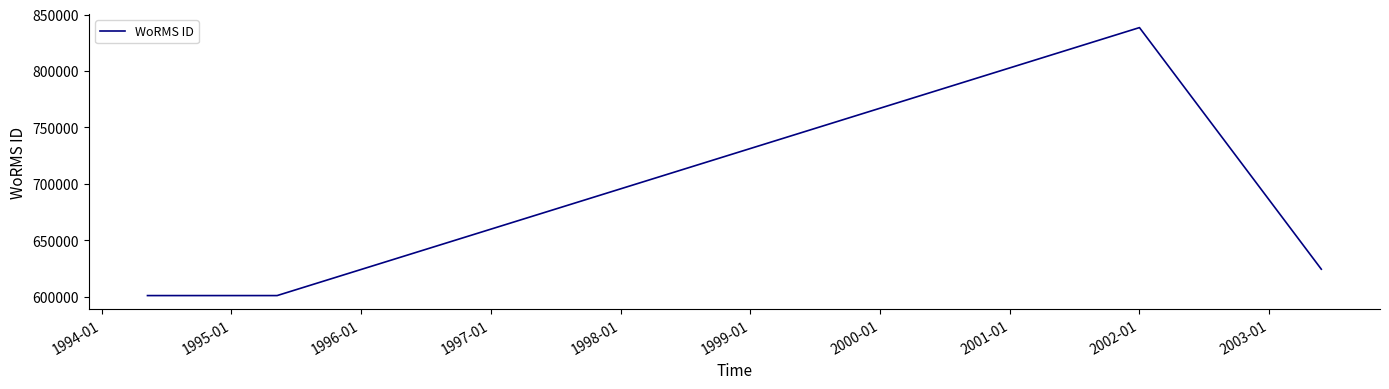

What is the smallest value displayed?

601148